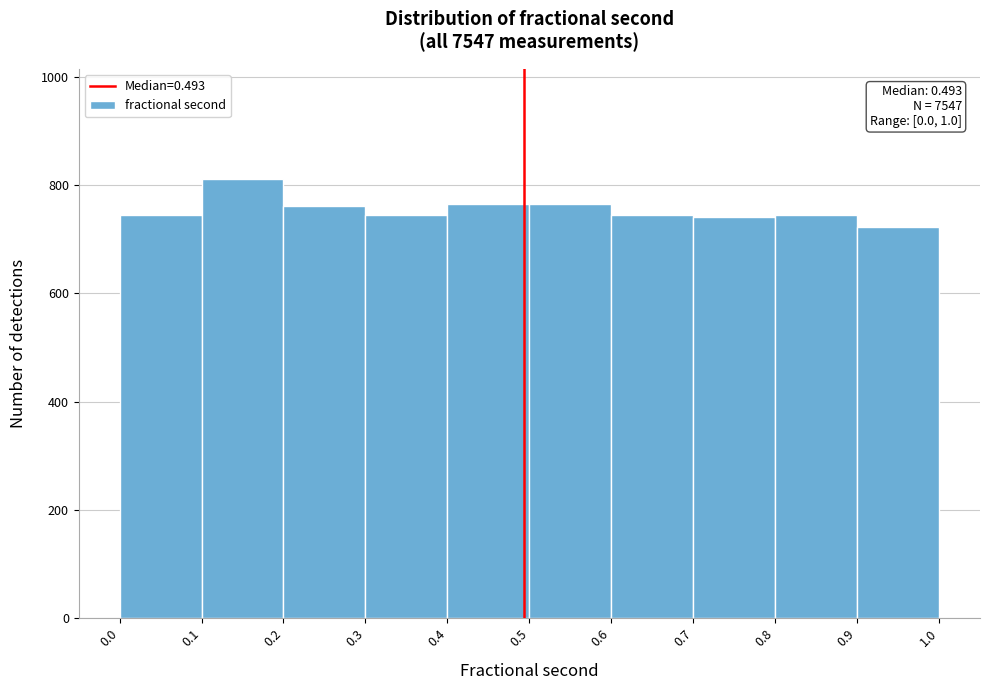

Over which range of the x-axis is the bar tallest?

0.1 to 0.2